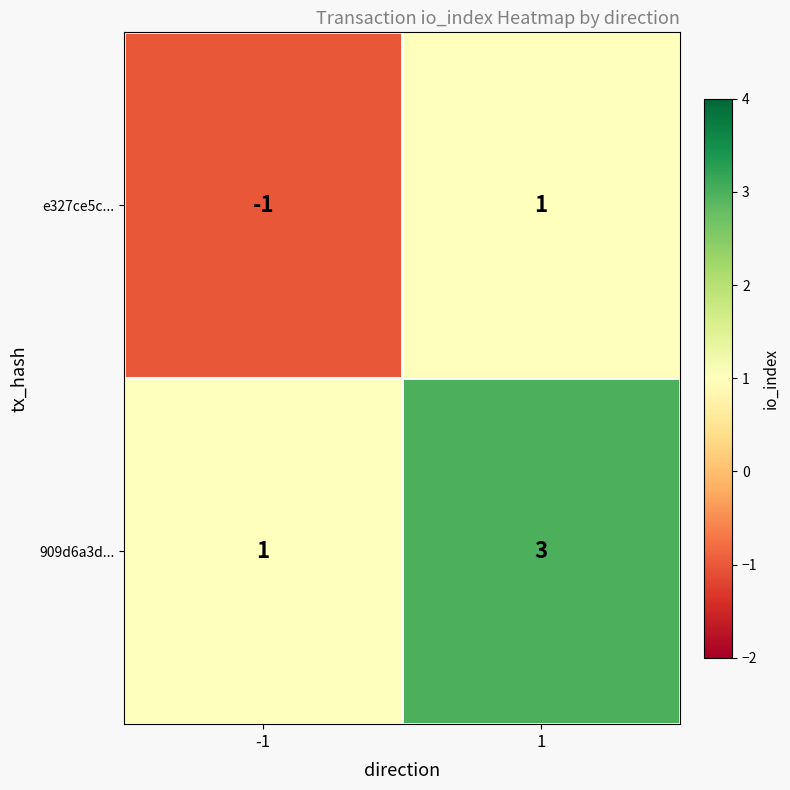

Rank the series by their average value, from highest to lowest.

909d6a3d..., e327ce5c...